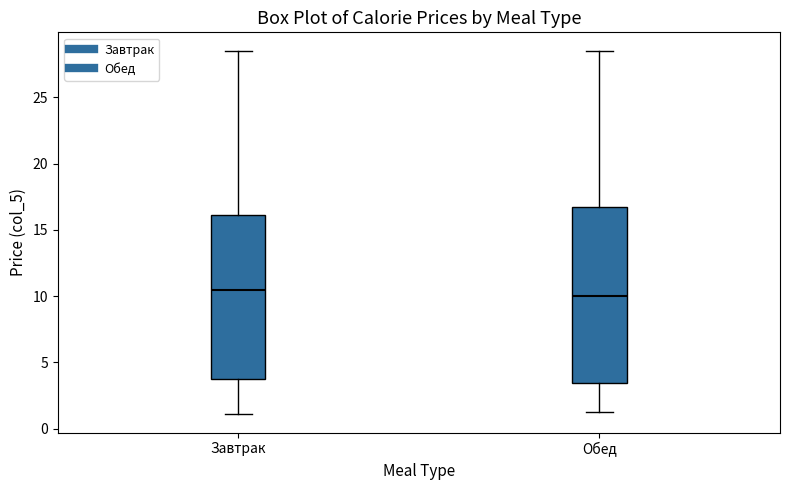

Reading left to right, transcribe this box plot: for each box, give where its median line is, the range the box spans, and where its two whiskers end, as read against the y-axis. The values are not printed on the chart, so give them approximately, as read against the axis.

Завтрак: median 10.5, box 3.5 to 16.0, whiskers 1.0 to 28.5
Обед: median 10.0, box 3.5 to 16.5, whiskers 1.5 to 28.5